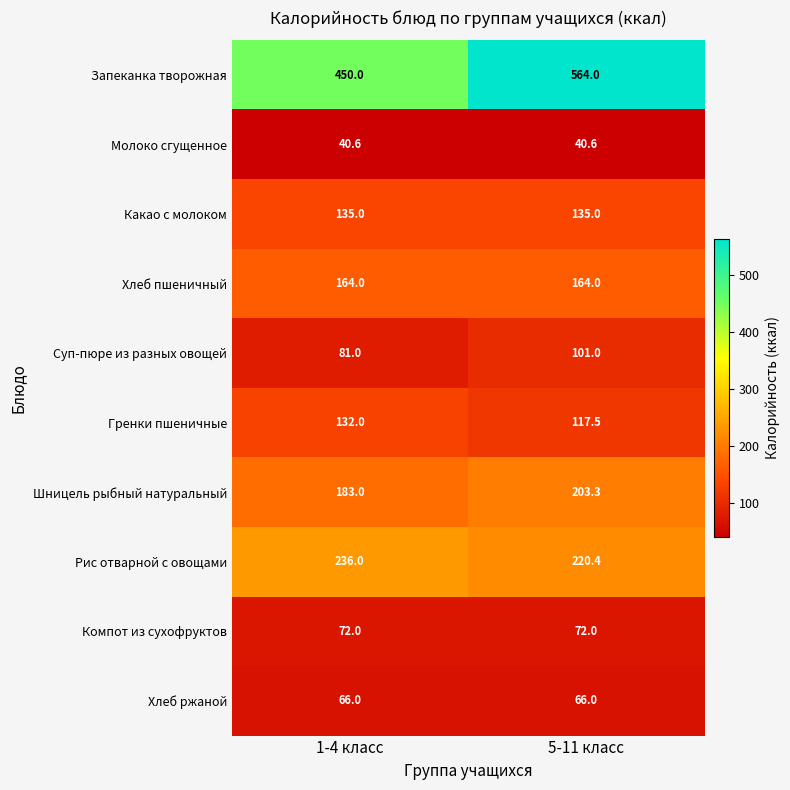

What is the greatest value displayed?

564.0